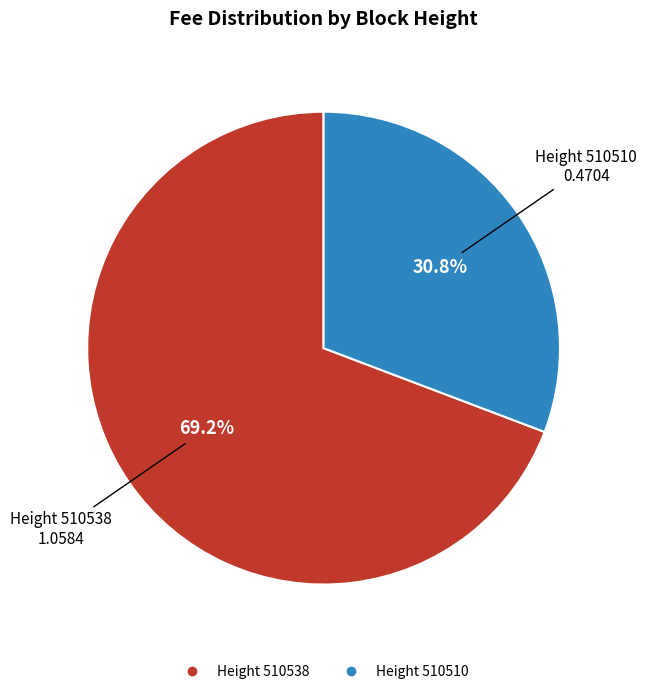

To the nearest percent, what is the average slice percentage?

50%